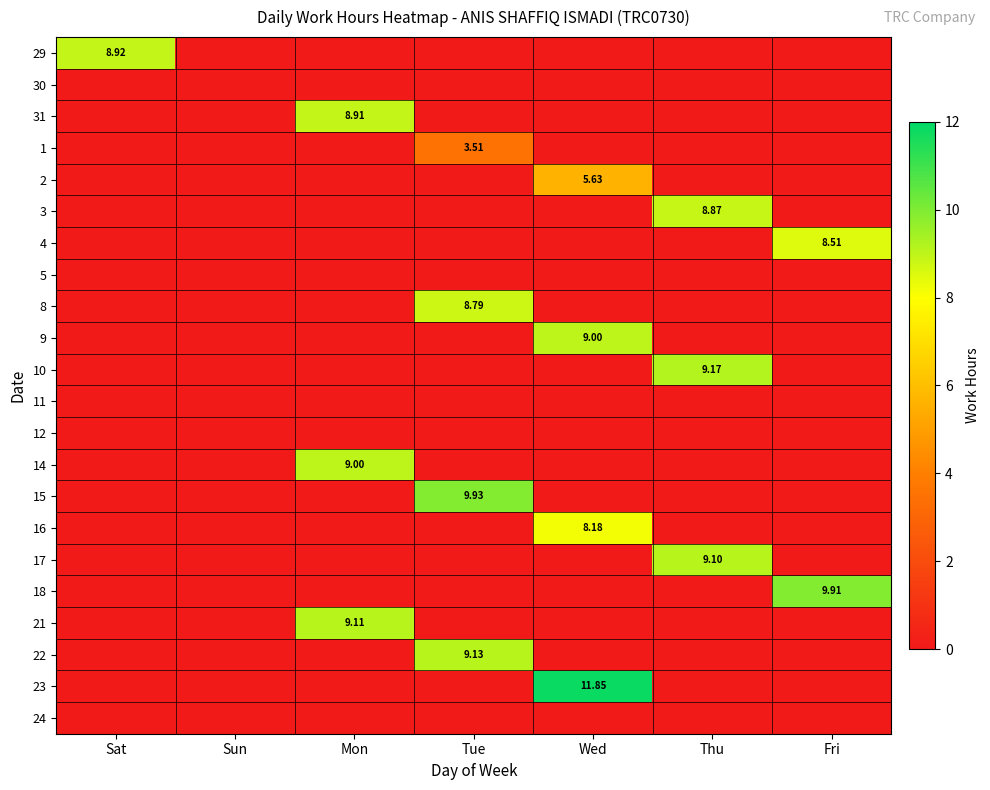

What is the spread (max minus min) of values at Tue?

9.9